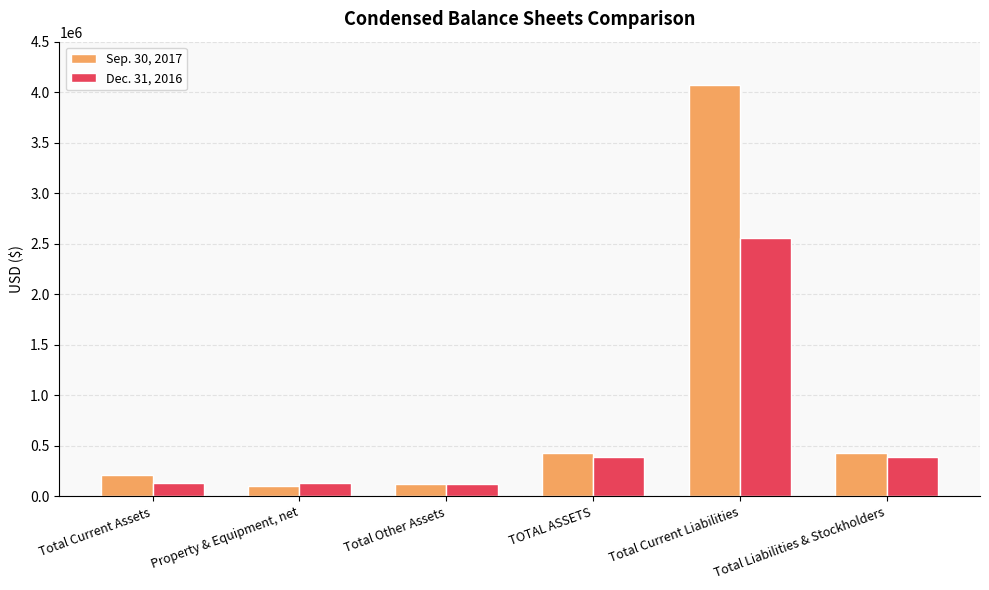

Which series has the largest total across all categories?

Sep. 30, 2017